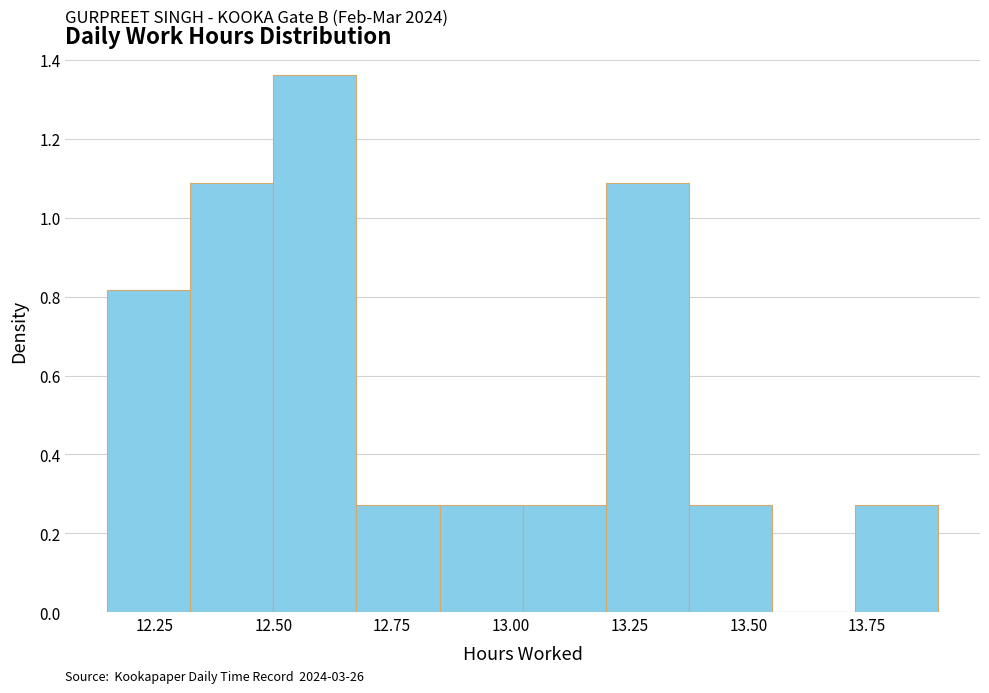

Read against the x-axis, roughly where is the centre of the tallest bar?

12.60